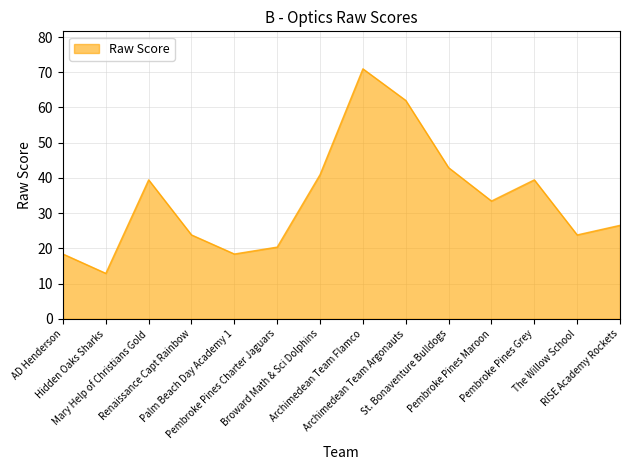

What is the maximum value shown in the chart?

71.0